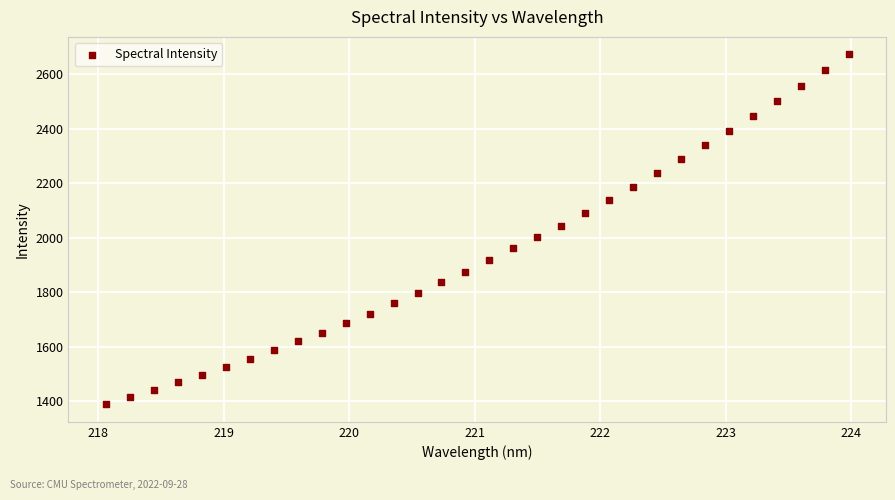

What is the range of X values (max minus min)?

5.9